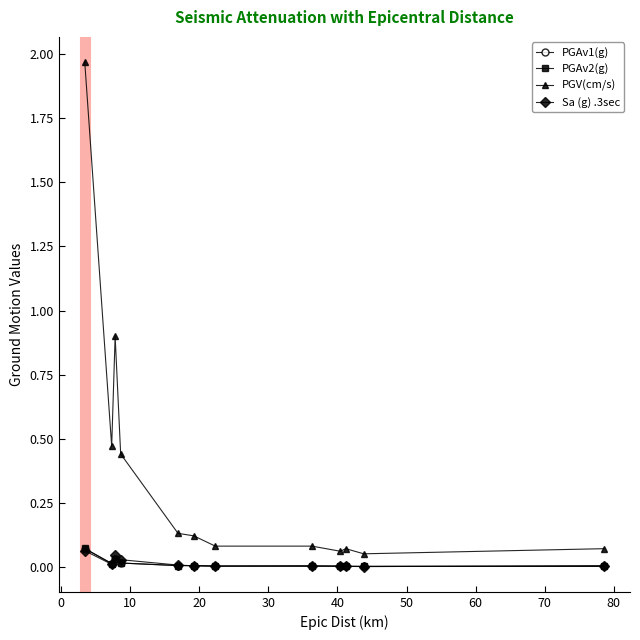

Which series has the widest spread of values?

PGV(cm/s)